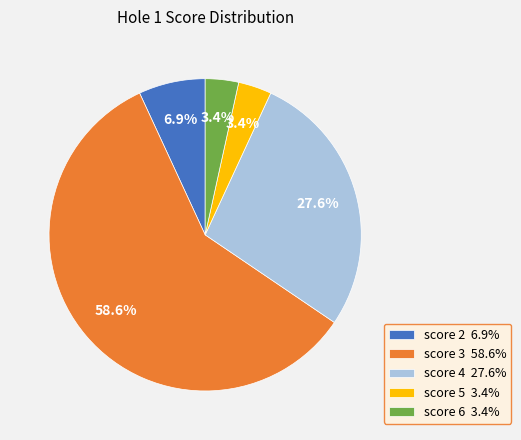

Is there any slice that represents more than half of the pie?

Yes